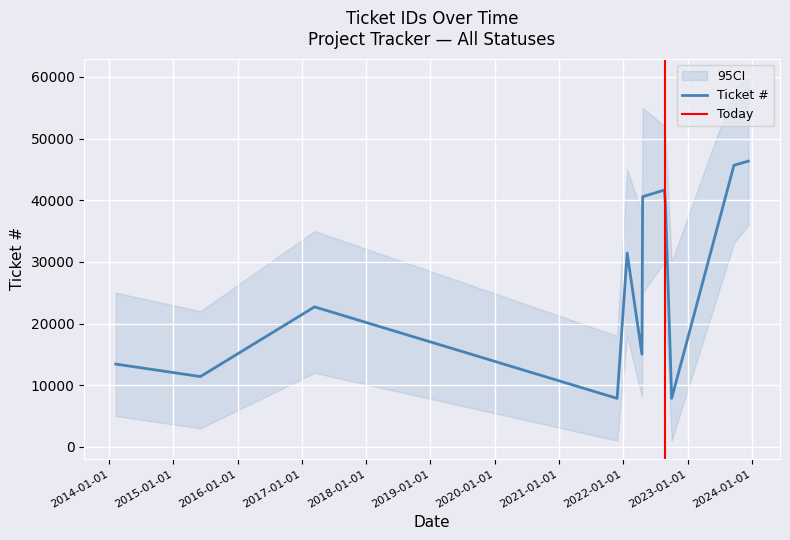

Reading right to left, what are all the values shown in this chart?

46341	45659	7860	39098	41653	40567	15026	31431	7859	22700	11397	13421